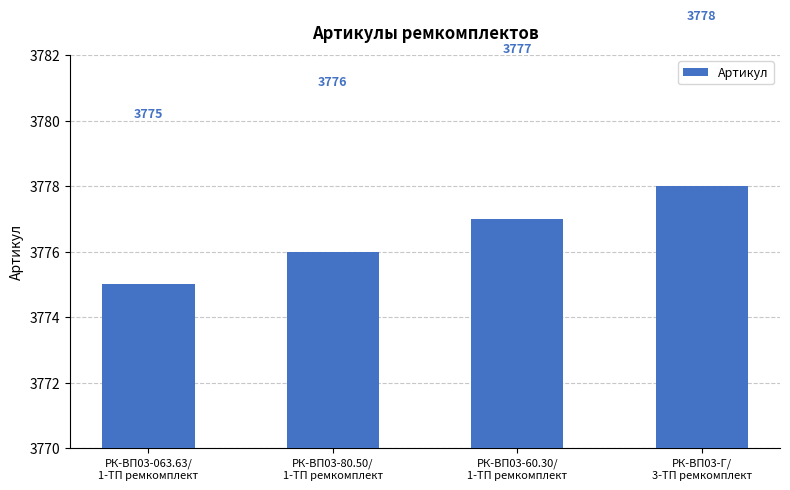

What position from the right is РК-ВП03-60.30/
1-ТП ремкомплект?

2